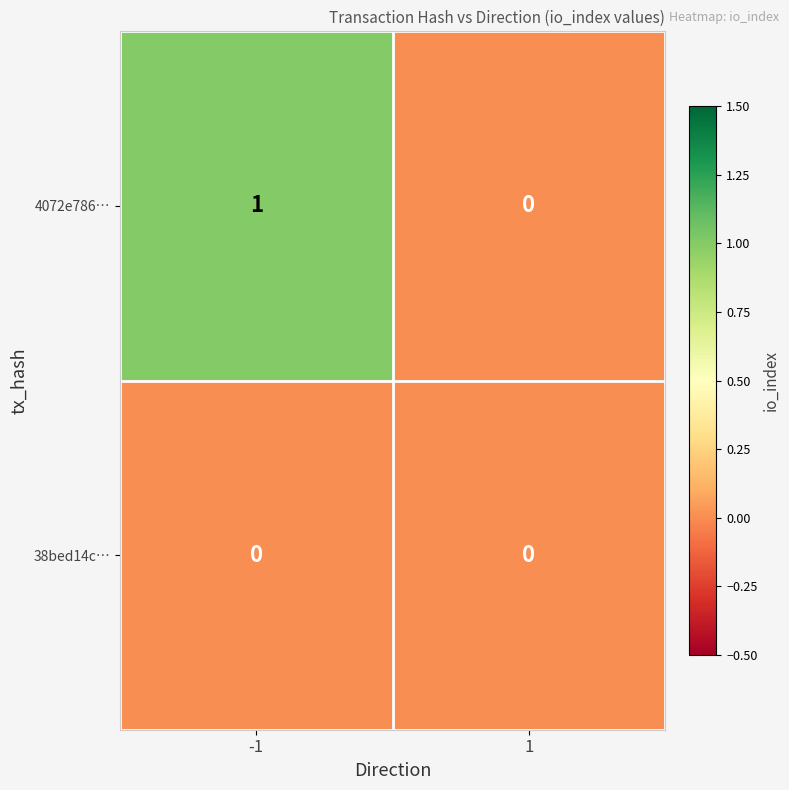

How many values in the 4072e786… series are below 1?

1